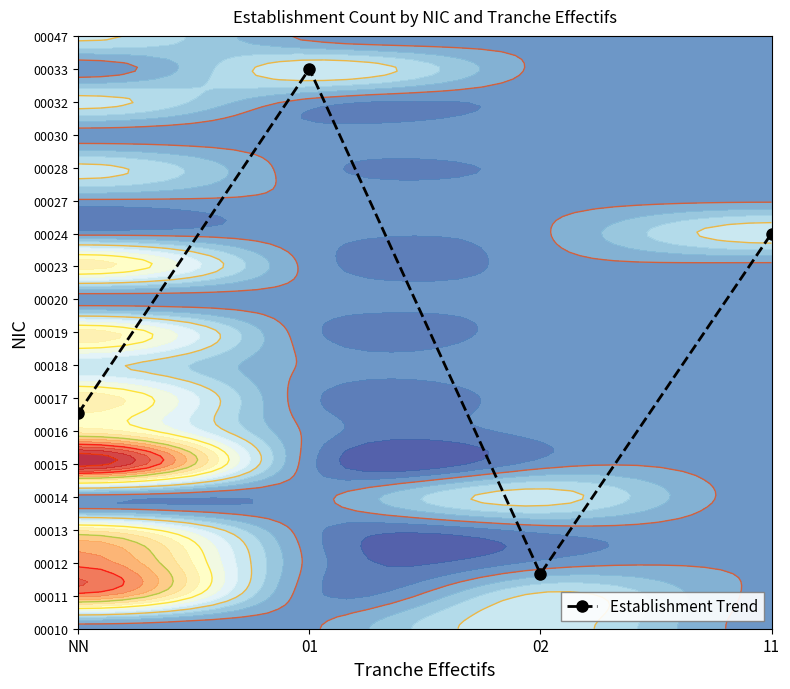

True or false: the data shows 1.7 at 02.

True